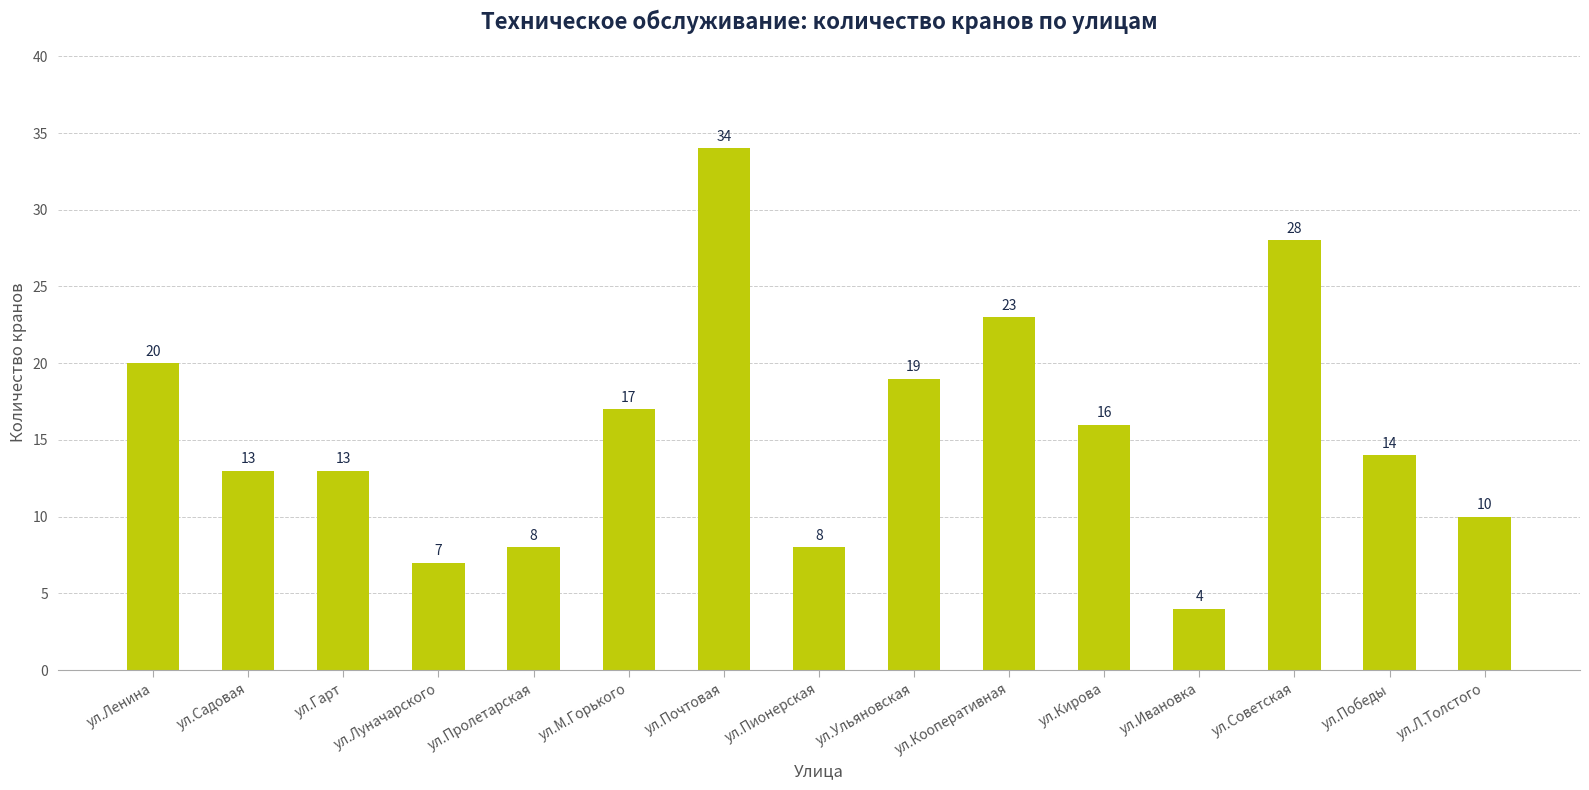

What is the difference between the maximum and minimum values?

30